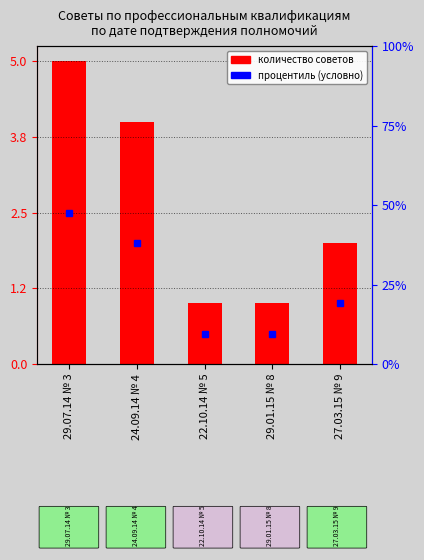

What is the change in value from 24.09.14 № 4 to 27.03.15 № 9?

-2